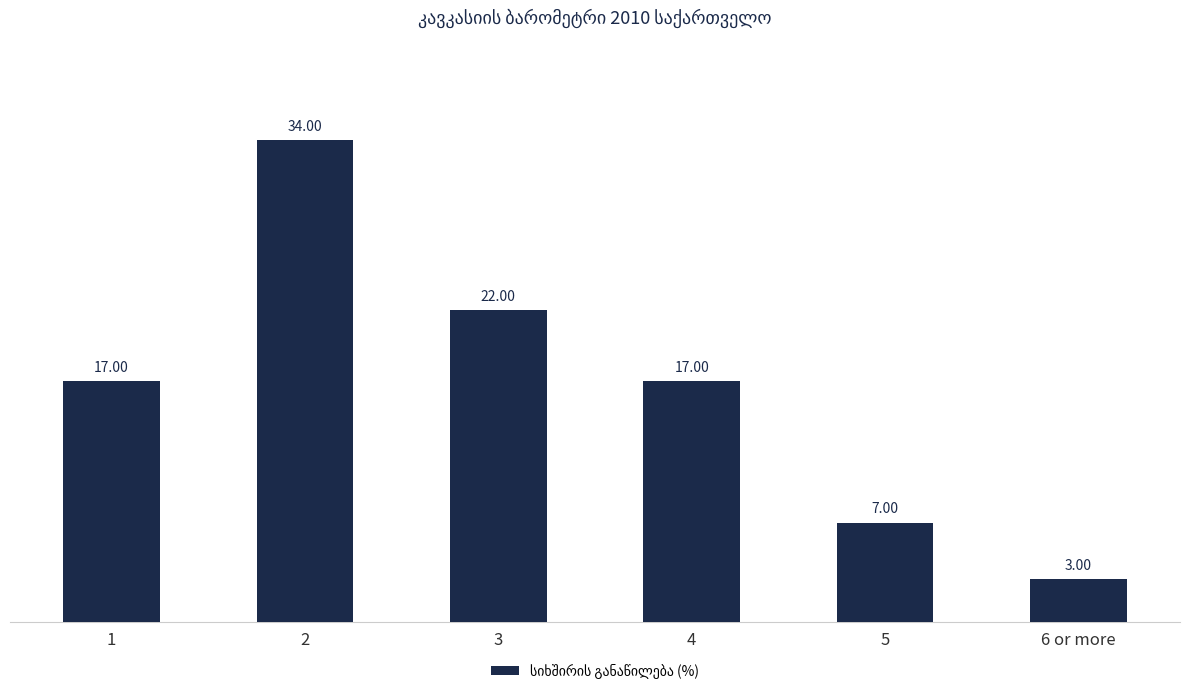

Reading left to right, extract all data points from this chart.

17	34	22	17	7	3